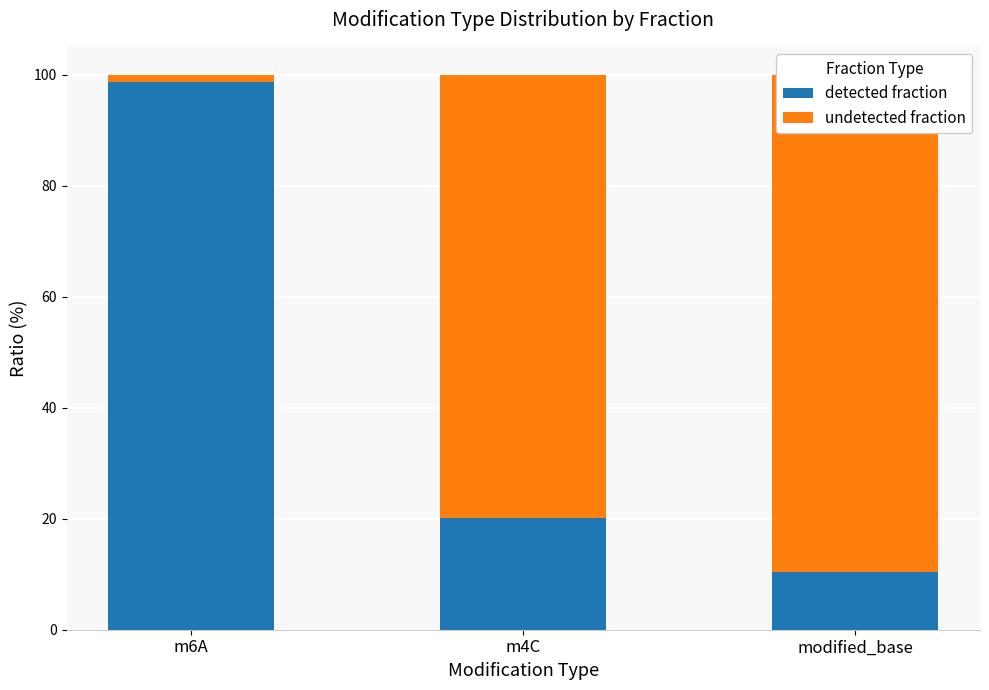

What is the maximum value for detected fraction?

98.6